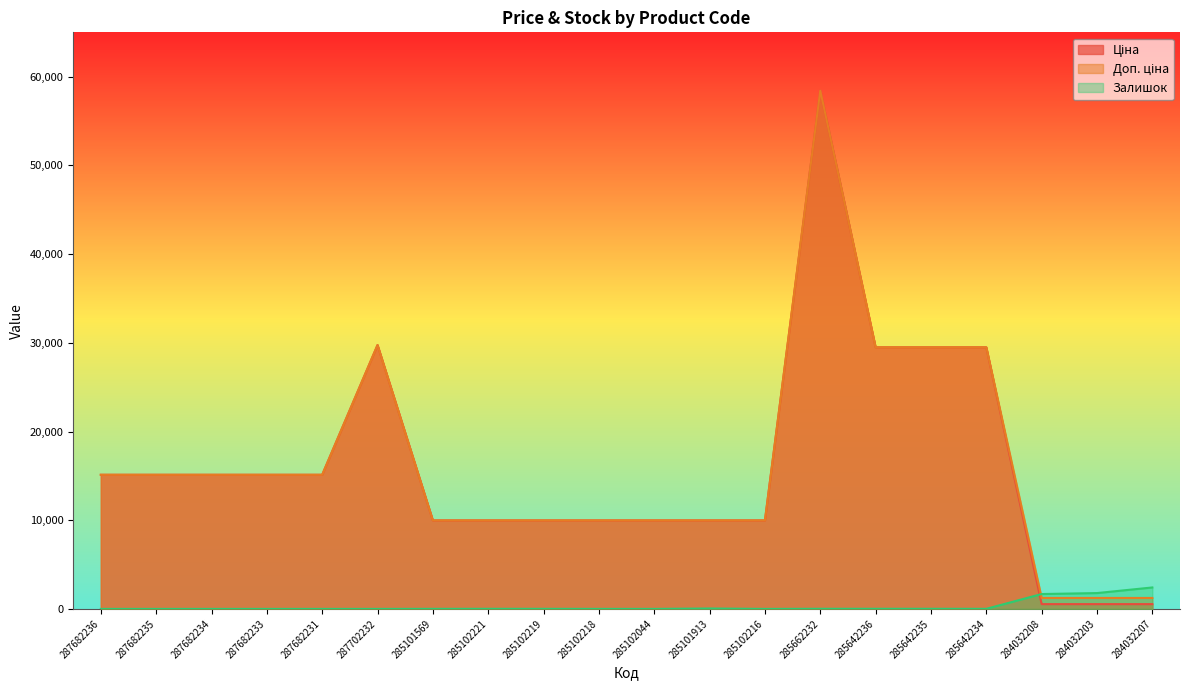

How many lines are shown in the chart?

3